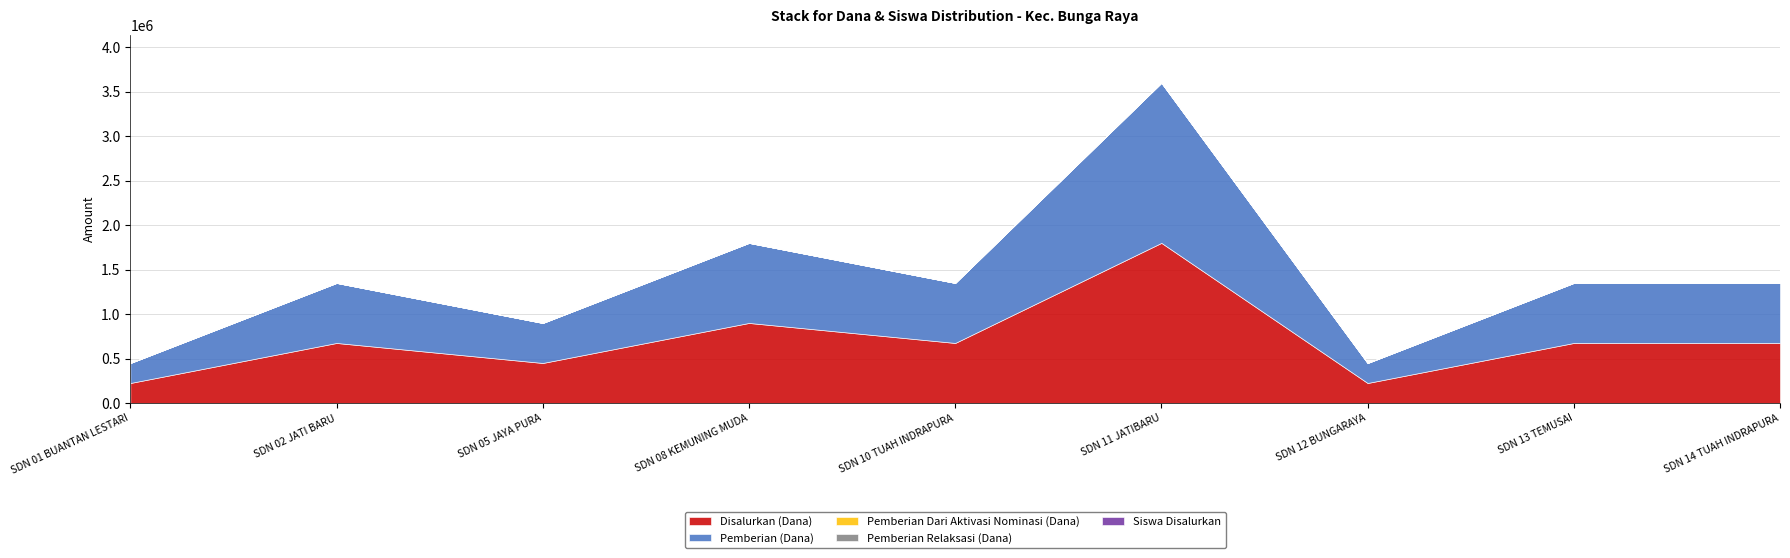

How many interior local peaks does the Siswa Disalurkan series have?

3